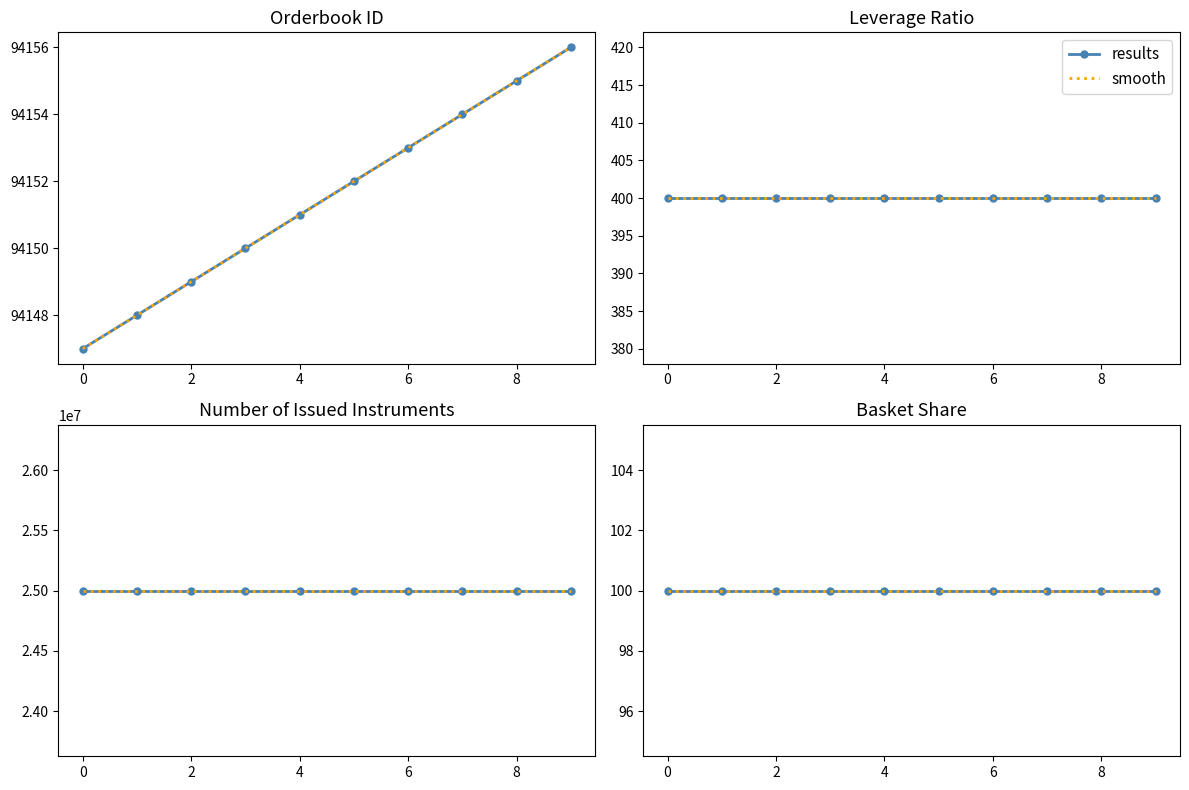

What is the lowest value of the Number of Issued Instruments series?

25000000